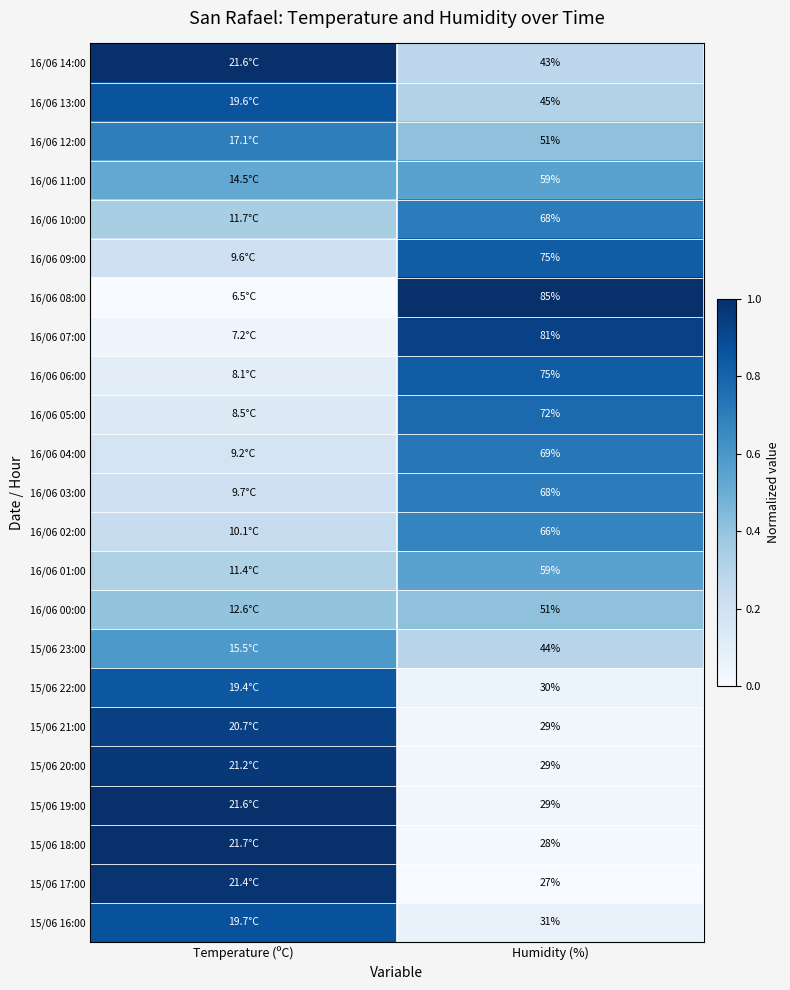

Rank the series by their maximum value, from highest to lowest.

16/06 08:00, 15/06 18:00, 16/06 14:00, 15/06 19:00, 15/06 17:00, 15/06 20:00, 15/06 21:00, 16/06 07:00, 15/06 16:00, 16/06 13:00, 15/06 22:00, 16/06 09:00, 16/06 06:00, 16/06 05:00, 16/06 04:00, 16/06 10:00, 16/06 03:00, 16/06 12:00, 16/06 02:00, 15/06 23:00, 16/06 11:00, 16/06 01:00, 16/06 00:00